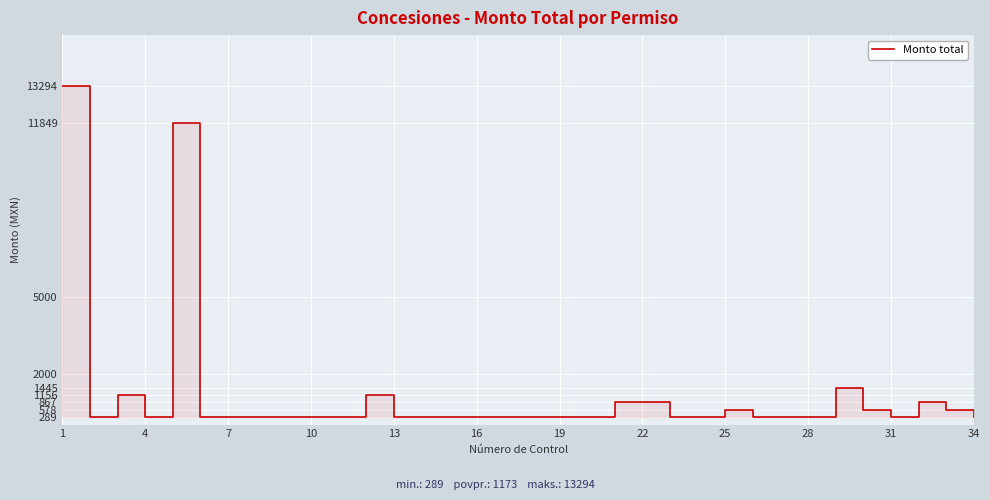

How many data points are above 289?

11